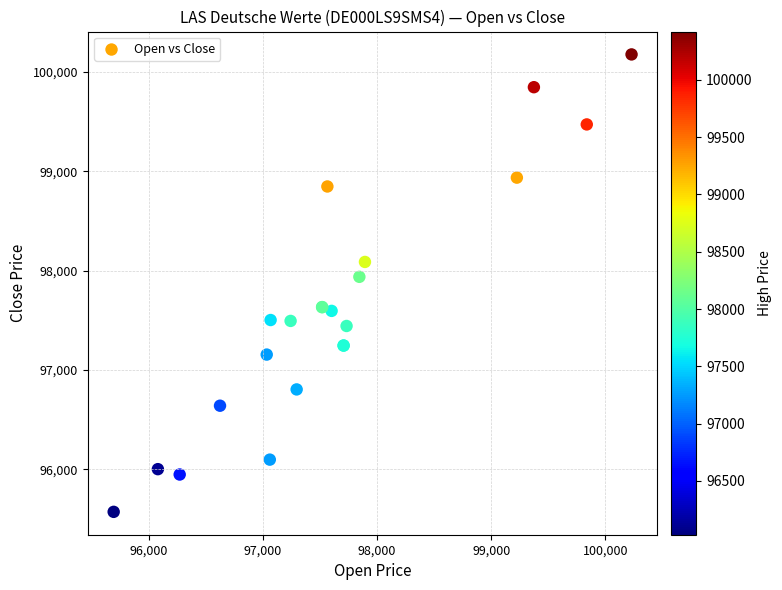

What Y value in the scatter plot is closest to 97874?

97938